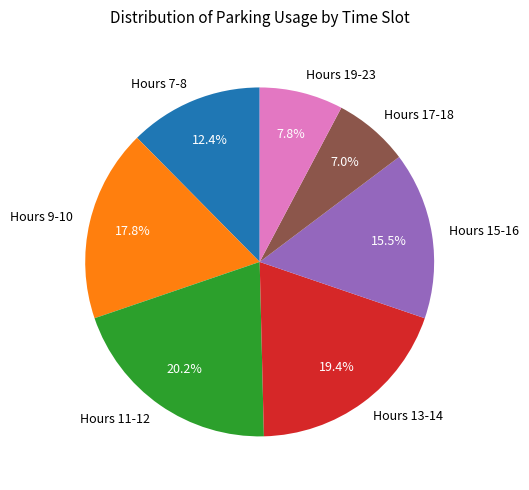

Is there any slice that represents more than half of the pie?

No